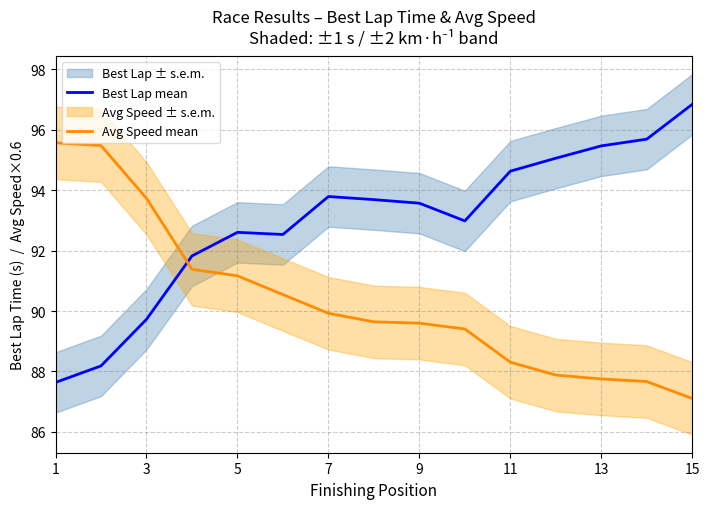

True or false: Avg Speed mean and Best Lap mean cross at least once.

True